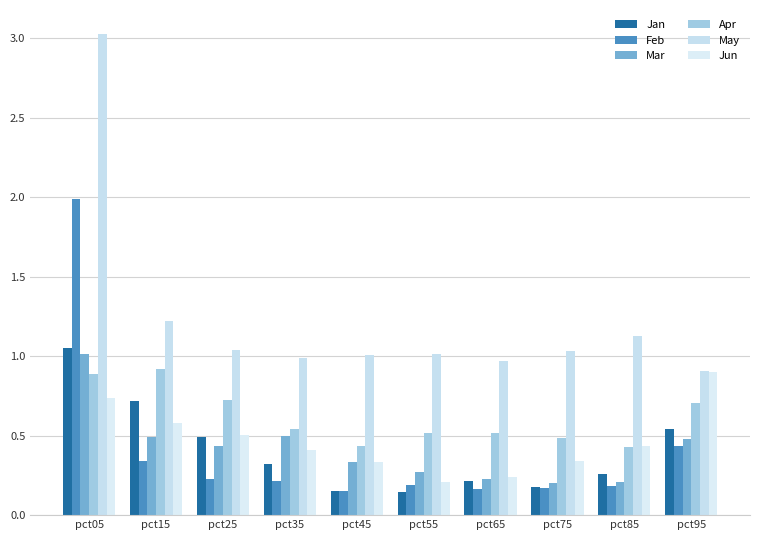

How many categories are shown in the chart?

10